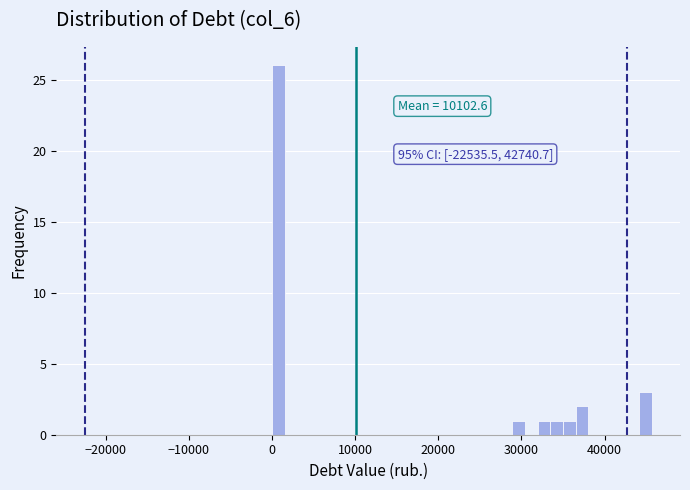

Around what value on the x-axis is the tallest bar? Give the approximate position of its centre, as read against the axis.

1000